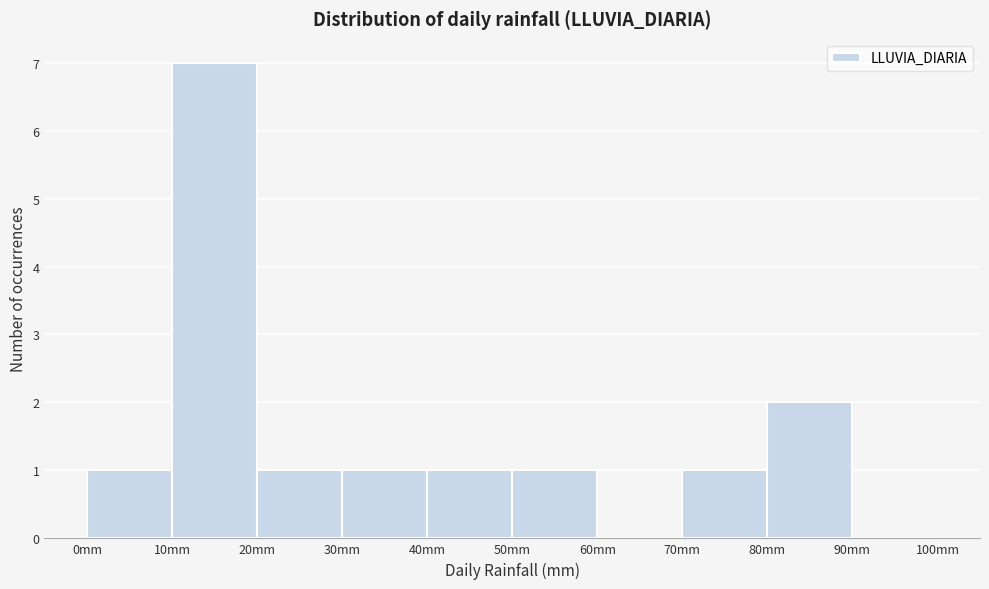

What is the height of the bar covering 10 to 20 on the x-axis? The values are not printed on the chart, so give them approximately, as read against the axis.

7